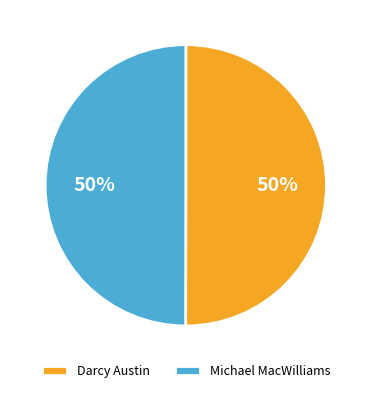

To the nearest percent, what percentage of the pie is Michael MacWilliams?

50%